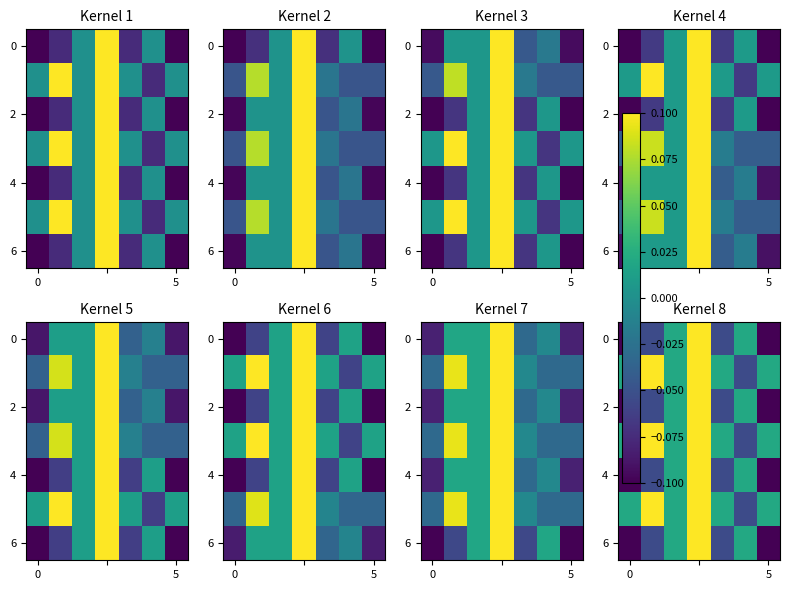

How many values in 4 are above zero?

3